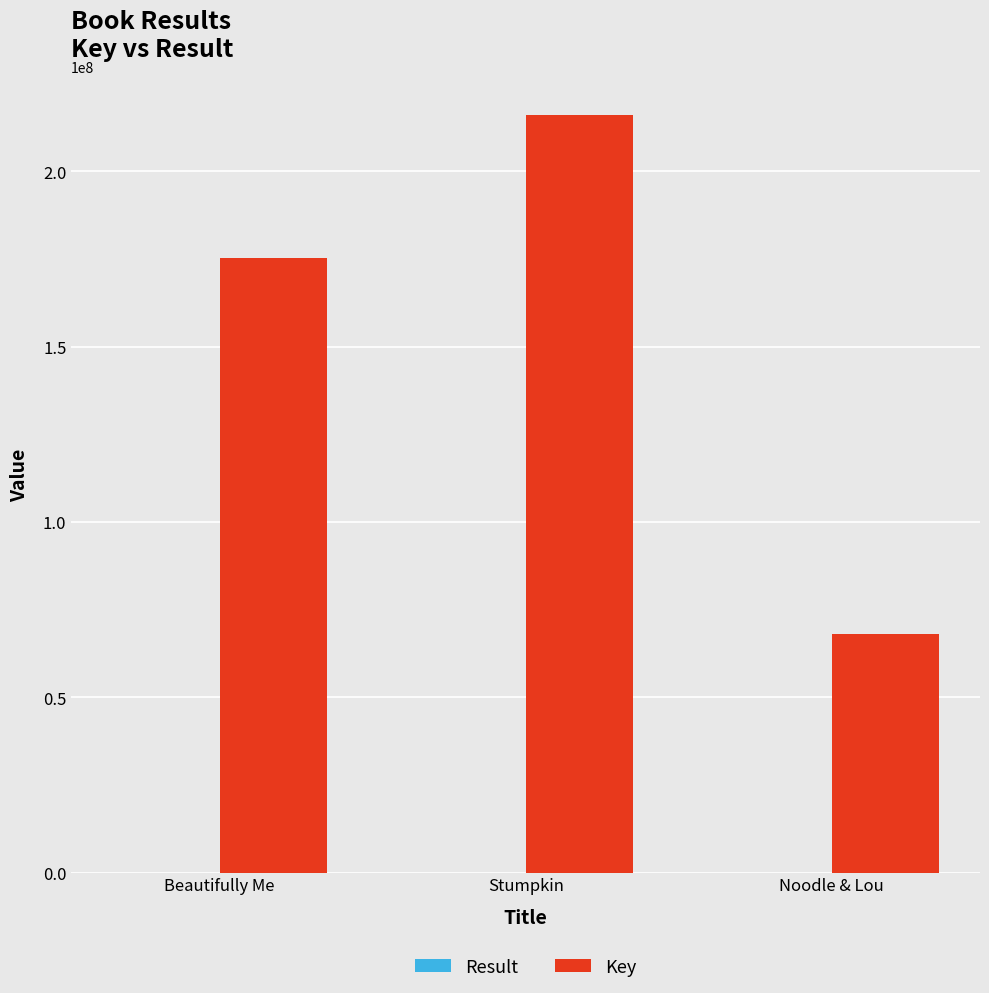

What is the sum of all Key values?

459629186